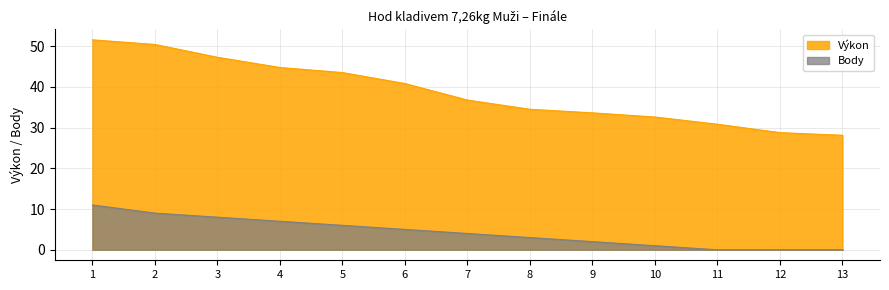

Does the chart display data point markers on the line(s)?

No